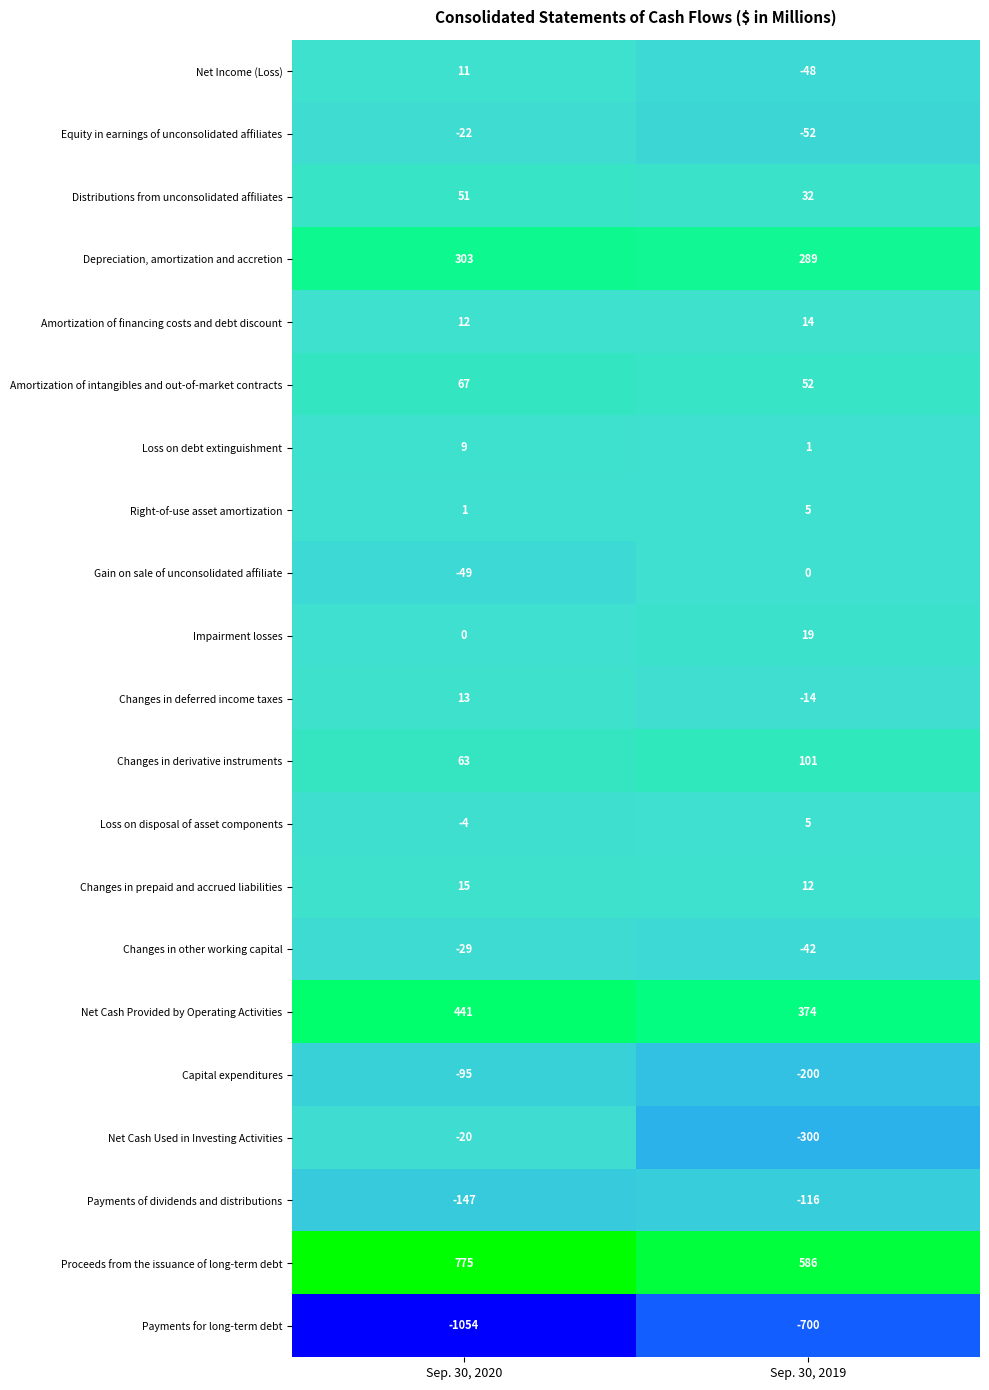

Which series changed the most between Sep. 30, 2020 and Sep. 30, 2019?

Payments for long-term debt